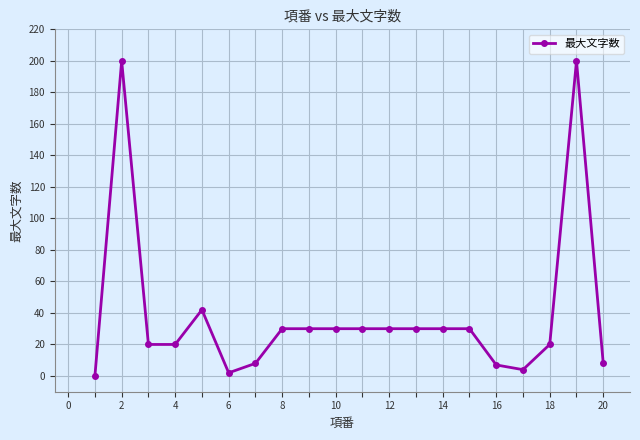

How many values are above zero?

19